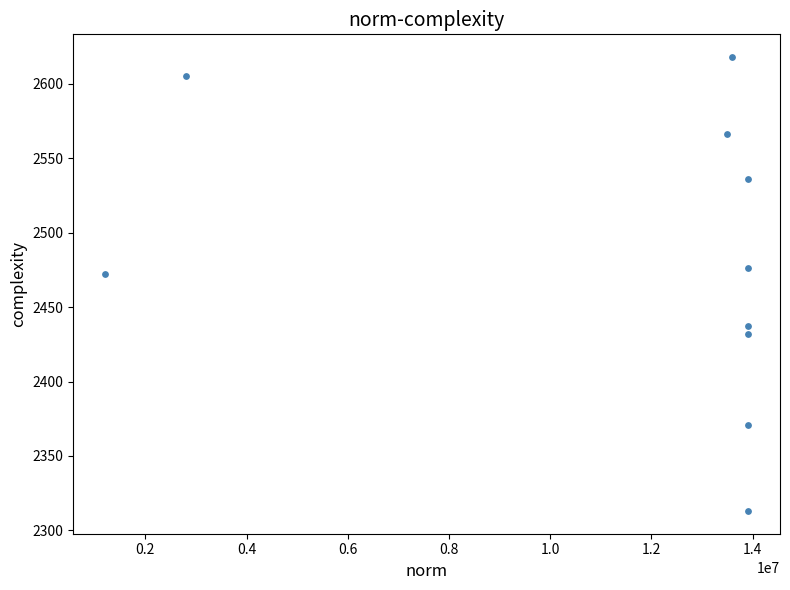

What is the average X value?

11453660